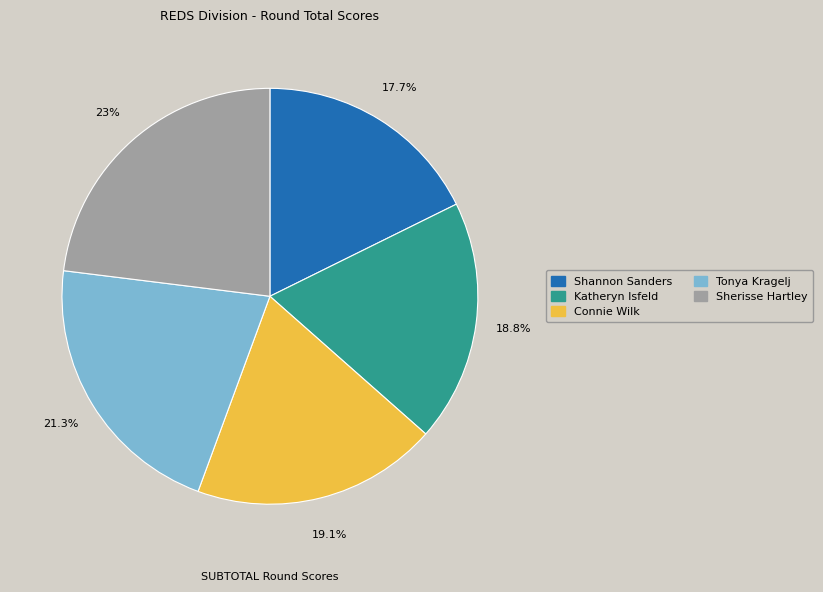

To the nearest percent, what is the combined percentage of Tonya Kragelj and Katheryn Isfeld?

40%